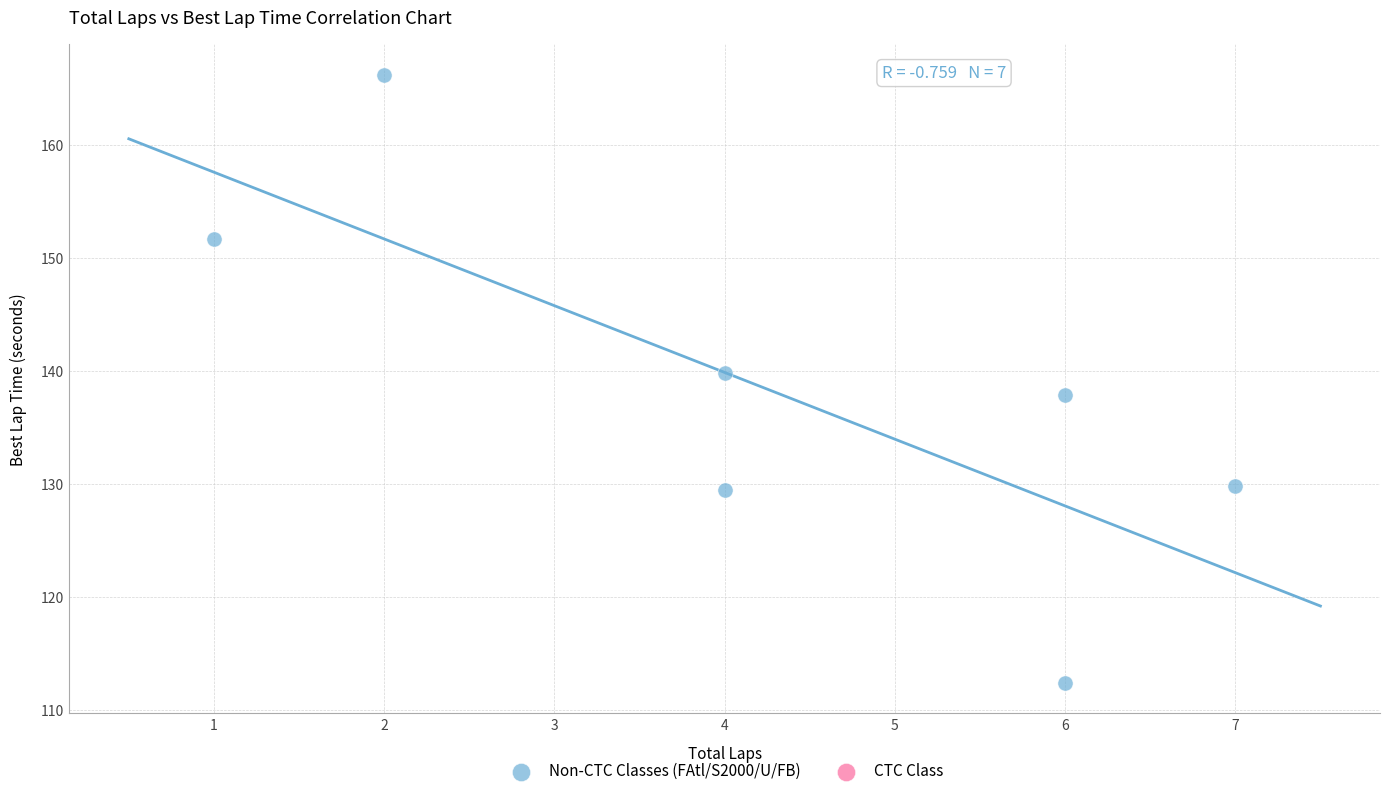

What is the average X value?

4.3